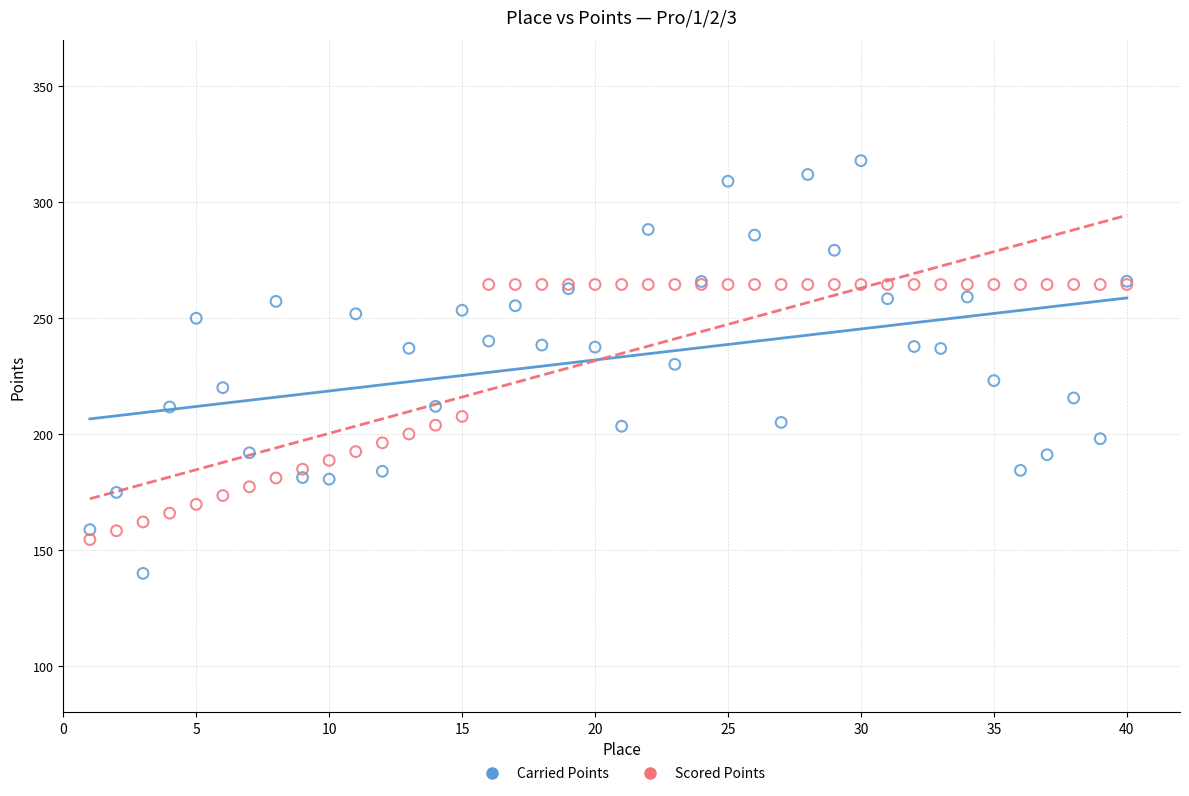

Which series reaches the maximum Y coordinate?

Carried Points